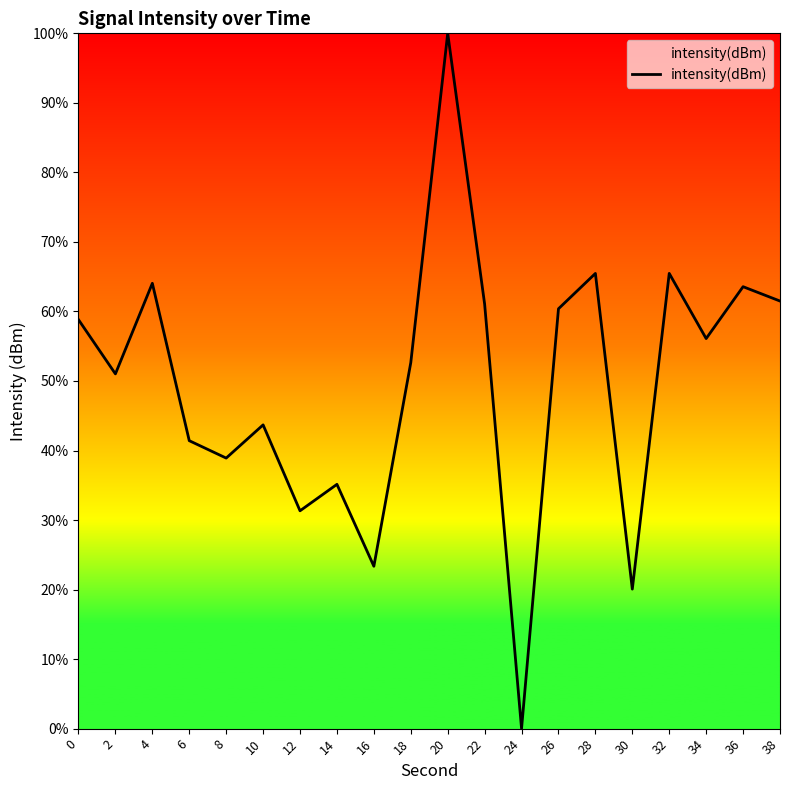

What is the ratio of the value at 32 to the value at 20?

0.7